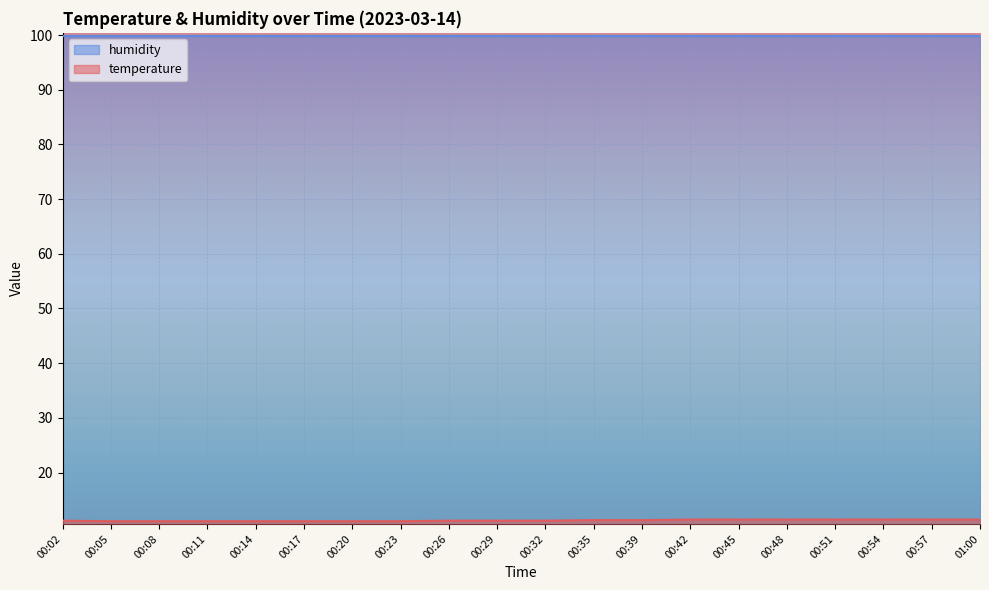

True or false: the data shows 11.2 at 00:26.

True